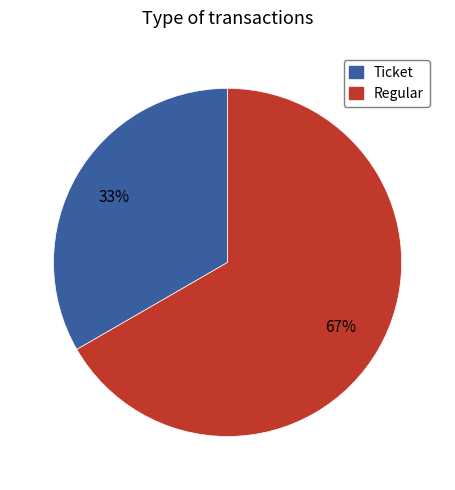

What is the largest slice in the pie chart?

Regular